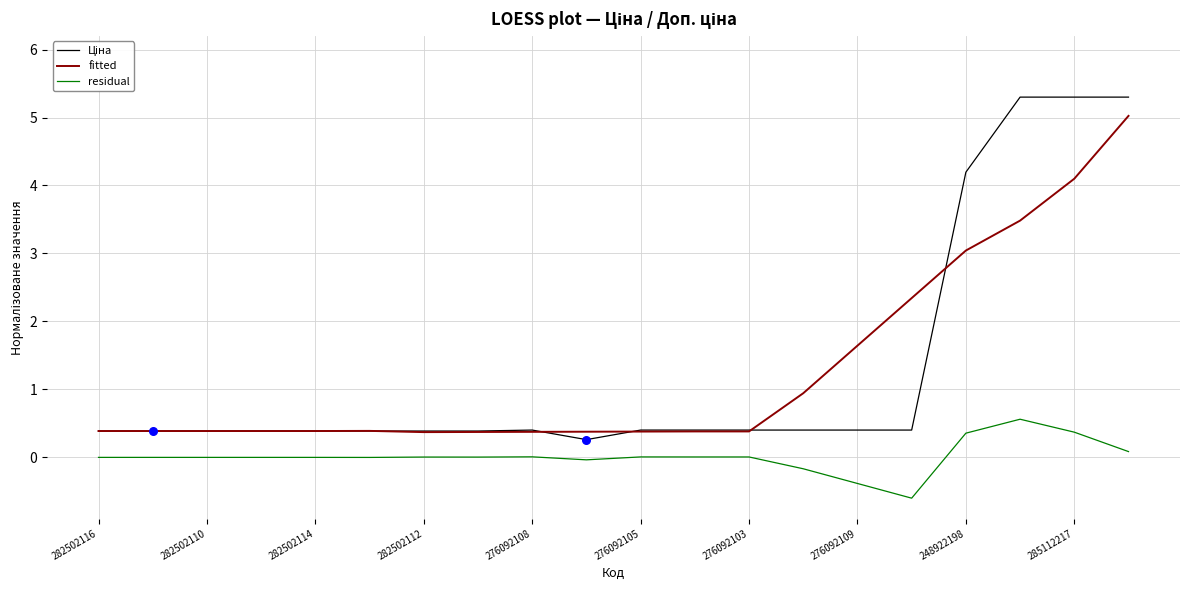

What is the greatest value displayed?

5.3